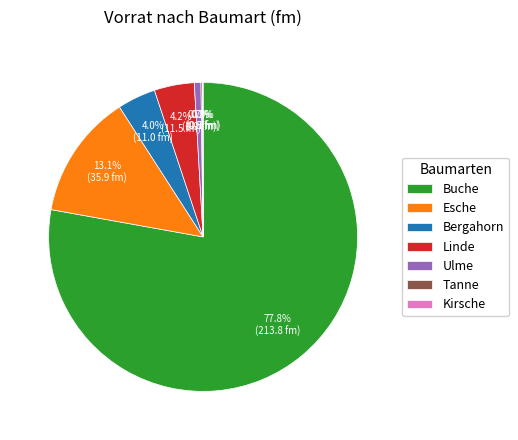

Between Buche and Bergahorn, which is larger?

Buche